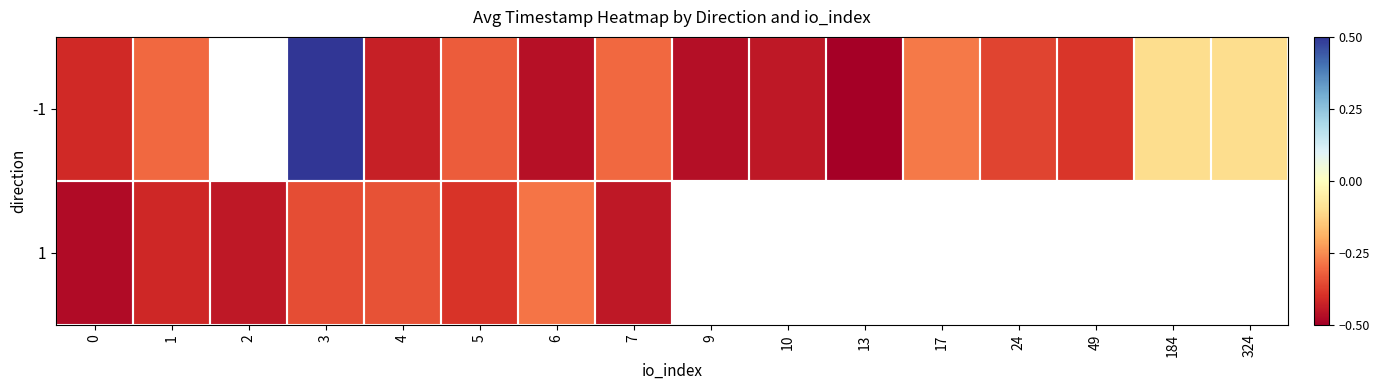

How many categories are shown in the chart?

16